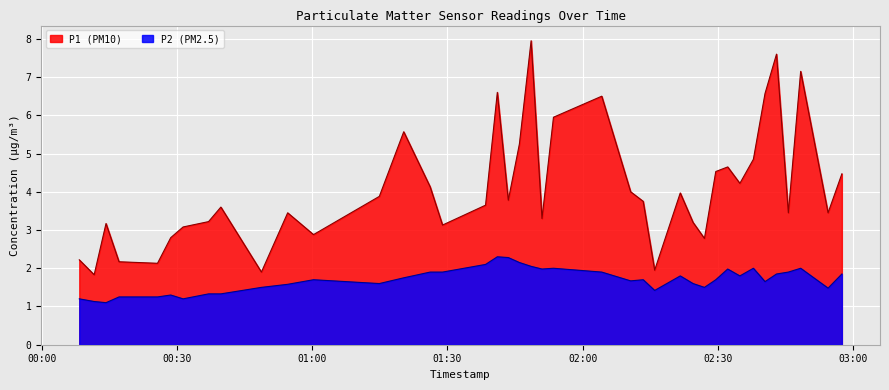

Reading left to right, extract all data points from this chart.

P1: 2022-09-09T00:08:15=2.2	2022-09-09T00:11:33=1.8	2022-09-09T00:14:11=3.2	2022-09-09T00:17:04=2.2	2022-09-09T00:25:37=2.1	2022-09-09T00:28:33=2.8	2022-09-09T00:31:18=3.1	2022-09-09T00:36:57=3.2	2022-09-09T00:39:41=3.6	2022-09-09T00:48:41=1.9	2022-09-09T00:54:31=3.5	2022-09-09T01:00:15=2.9	2022-09-09T01:14:52=3.9	2022-09-09T01:20:17=5.6	2022-09-09T01:26:09=4.1	2022-09-09T01:28:54=3.1	2022-09-09T01:38:27=3.6	2022-09-09T01:41:04=6.6	2022-09-09T01:43:30=3.8	2022-09-09T01:45:58=5.2	2022-09-09T01:48:34=8.0	2022-09-09T01:50:59=3.3	2022-09-09T01:53:32=6.0	2022-09-09T02:04:15=6.5	2022-09-09T02:10:40=4.0	2022-09-09T02:13:27=3.8	2022-09-09T02:16:00=1.9	2022-09-09T02:21:41=4.0	2022-09-09T02:24:31=3.2	2022-09-09T02:27:03=2.8	2022-09-09T02:29:34=4.5	2022-09-09T02:32:13=4.7	2022-09-09T02:34:55=4.2	2022-09-09T02:37:55=4.8	2022-09-09T02:40:30=6.6	2022-09-09T02:43:03=7.6	2022-09-09T02:45:41=3.5	2022-09-09T02:48:25=7.2	2022-09-09T02:54:30=3.5	2022-09-09T02:57:34=4.5
P2: 2022-09-09T00:08:15=1.2	2022-09-09T00:11:33=1.1	2022-09-09T00:14:11=1.1	2022-09-09T00:17:04=1.2	2022-09-09T00:25:37=1.2	2022-09-09T00:28:33=1.3	2022-09-09T00:31:18=1.2	2022-09-09T00:36:57=1.3	2022-09-09T00:39:41=1.3	2022-09-09T00:48:41=1.5	2022-09-09T00:54:31=1.6	2022-09-09T01:00:15=1.7	2022-09-09T01:14:52=1.6	2022-09-09T01:20:17=1.8	2022-09-09T01:26:09=1.9	2022-09-09T01:28:54=1.9	2022-09-09T01:38:27=2.1	2022-09-09T01:41:04=2.3	2022-09-09T01:43:30=2.3	2022-09-09T01:45:58=2.1	2022-09-09T01:48:34=2.0	2022-09-09T01:50:59=2.0	2022-09-09T01:53:32=2.0	2022-09-09T02:04:15=1.9	2022-09-09T02:10:40=1.7	2022-09-09T02:13:27=1.7	2022-09-09T02:16:00=1.4	2022-09-09T02:21:41=1.8	2022-09-09T02:24:31=1.6	2022-09-09T02:27:03=1.5	2022-09-09T02:29:34=1.7	2022-09-09T02:32:13=2.0	2022-09-09T02:34:55=1.8	2022-09-09T02:37:55=2.0	2022-09-09T02:40:30=1.6	2022-09-09T02:43:03=1.9	2022-09-09T02:45:41=1.9	2022-09-09T02:48:25=2.0	2022-09-09T02:54:30=1.5	2022-09-09T02:57:34=1.9